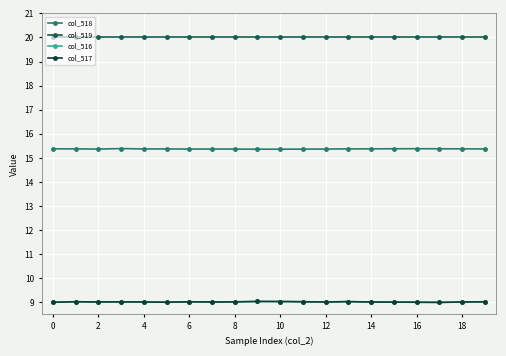

True or false: col_519 and col_517 cross at least once.

False